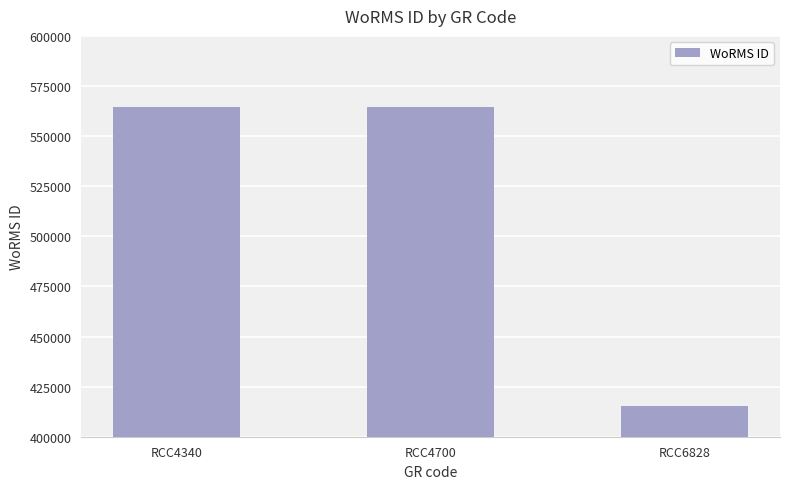

What is the maximum value shown in the chart?

564479